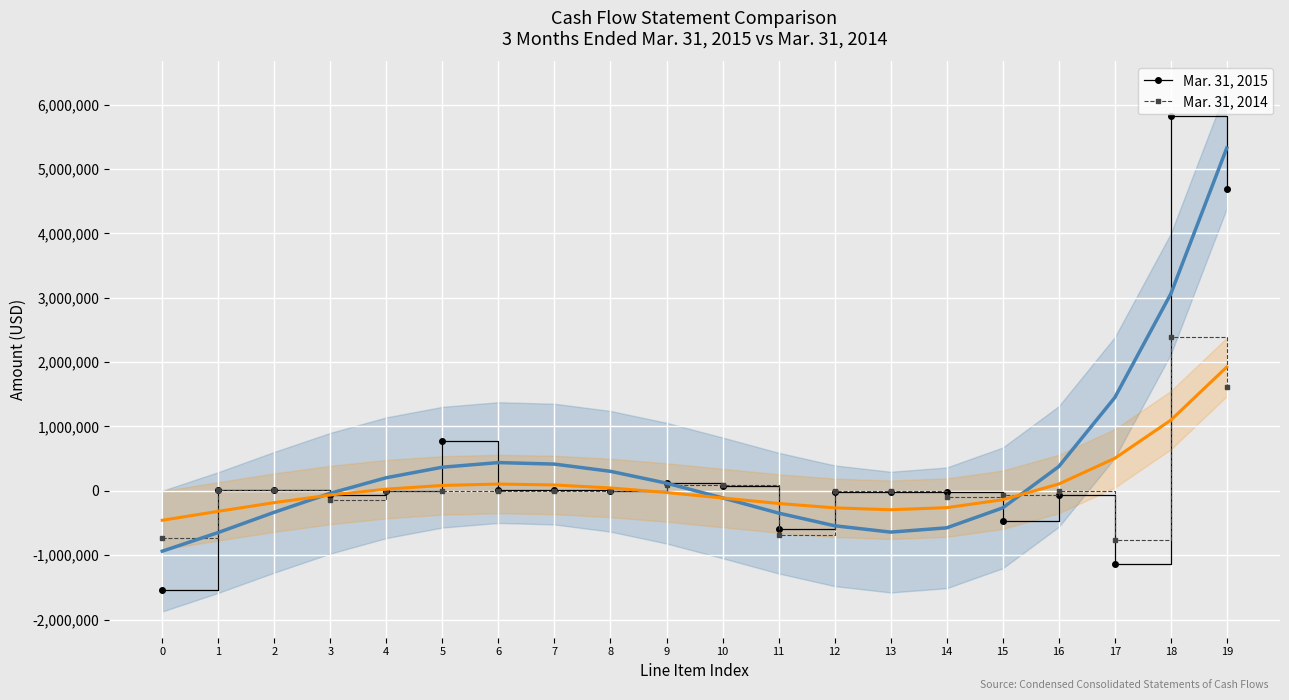

What is the average value of the Mar. 31, 2014 series?

83783